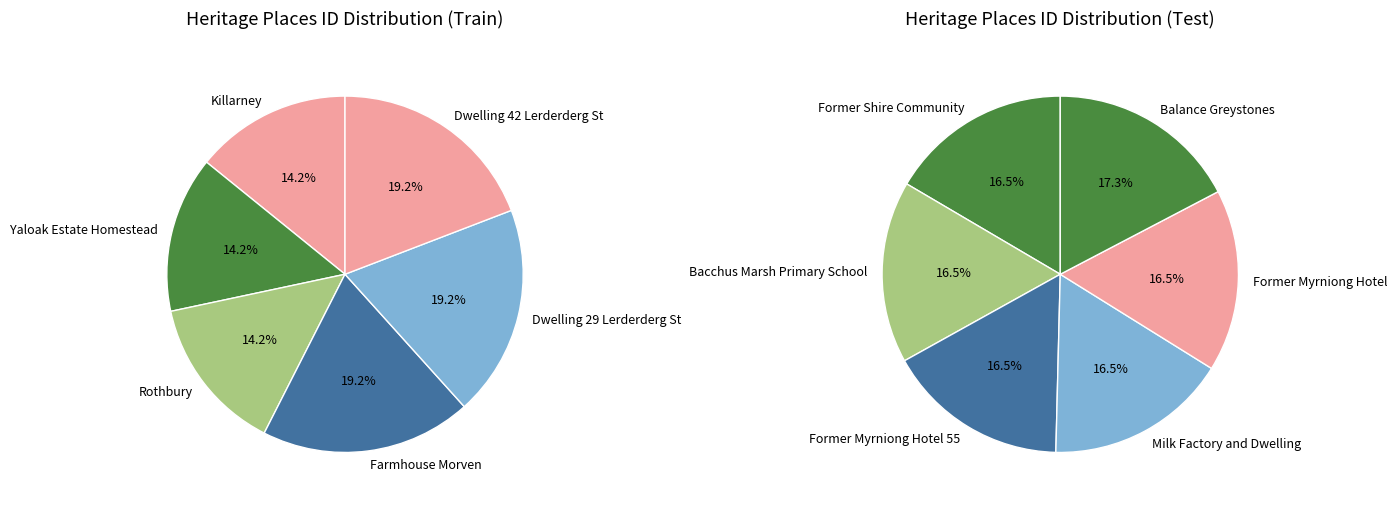

How many segments does this pie chart have?

12